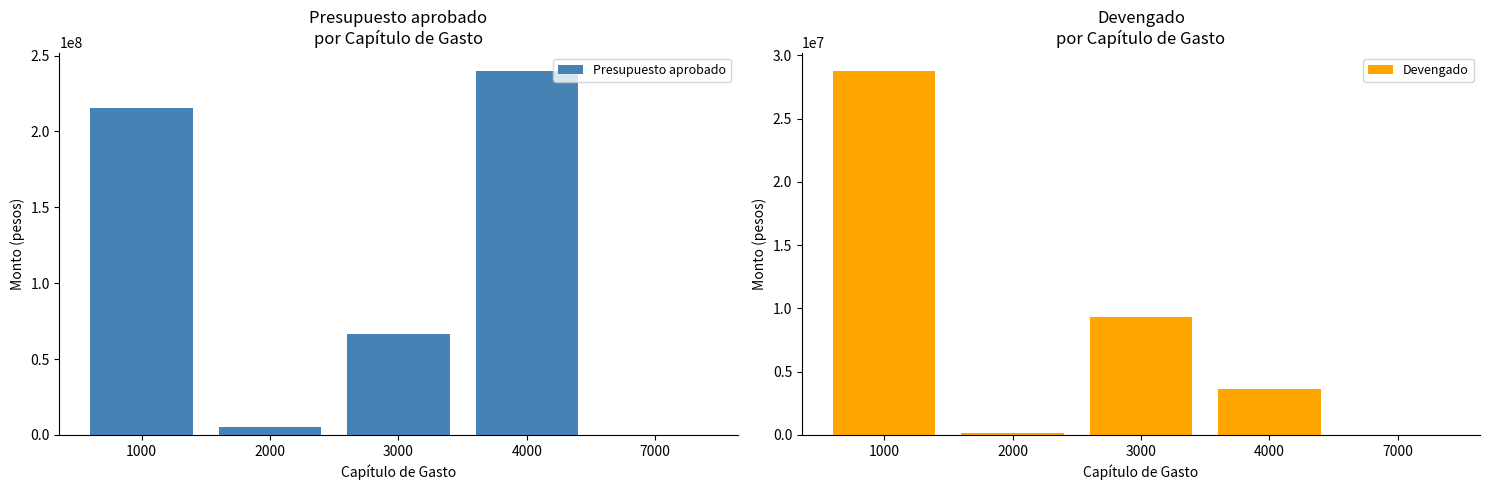

Rank the series by their maximum value, from lowest to highest.

Devengado, Presupuesto aprobado